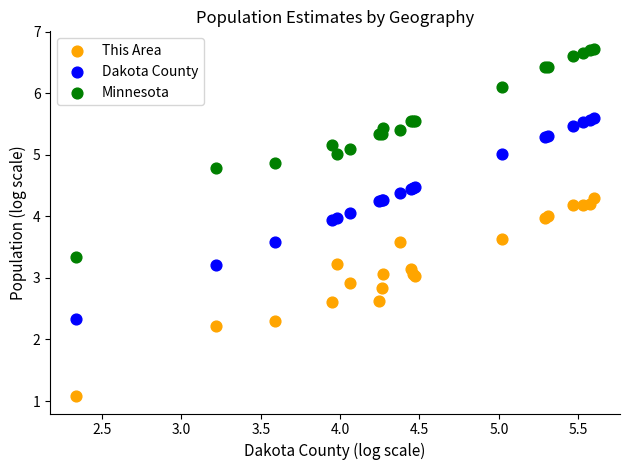

What are all the series names shown in the legend?

This Area, Dakota County, Minnesota